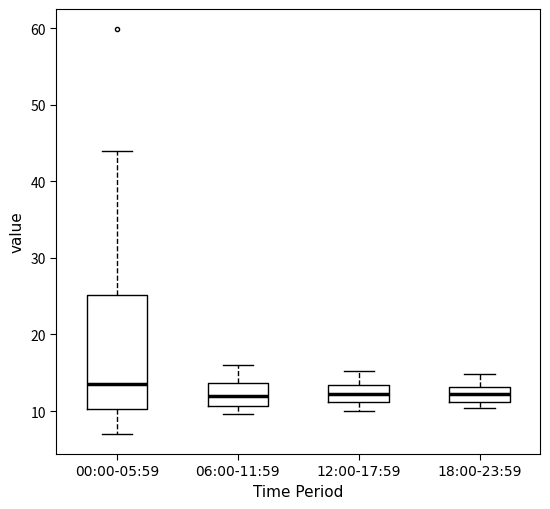

Reading left to right, read every box against the y-axis: the position of its median line, the range the box covers, and the ends of its whiskers. The values are not printed on the chart, so give them approximately, as read against the axis.

00:00-05:59: median 14, box 10 to 25, whiskers 7 to 44
06:00-11:59: median 12, box 11 to 14, whiskers 10 to 16
12:00-17:59: median 12, box 11 to 13, whiskers 10 to 15
18:00-23:59: median 12, box 11 to 13, whiskers 10 to 15